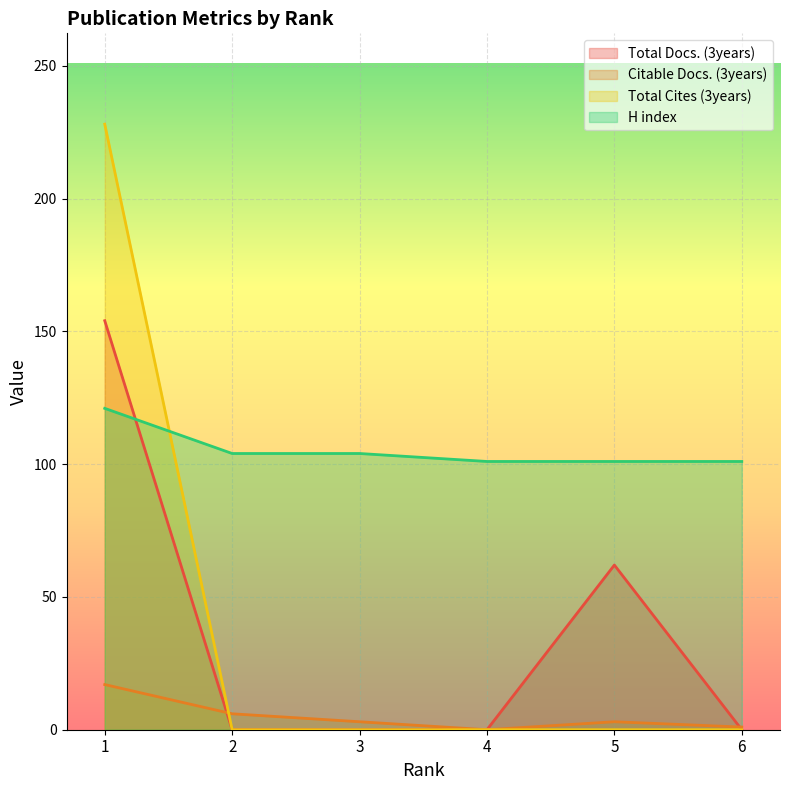

Rank the series at 5 from highest to lowest value.

H index, Total Docs. (3years), Citable Docs. (3years), Total Cites (3years)